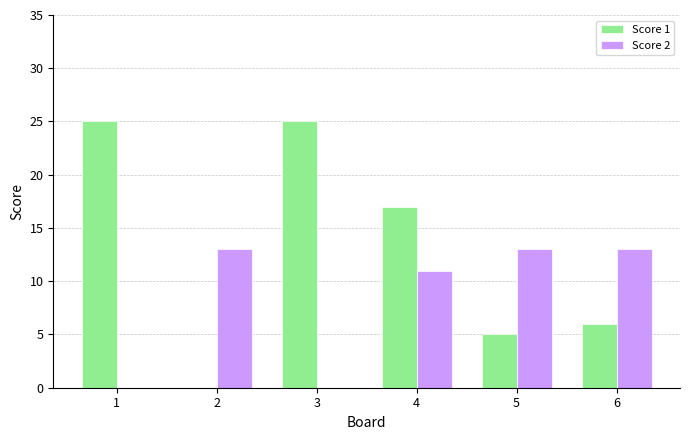

Which series has the widest spread of values?

Score 1